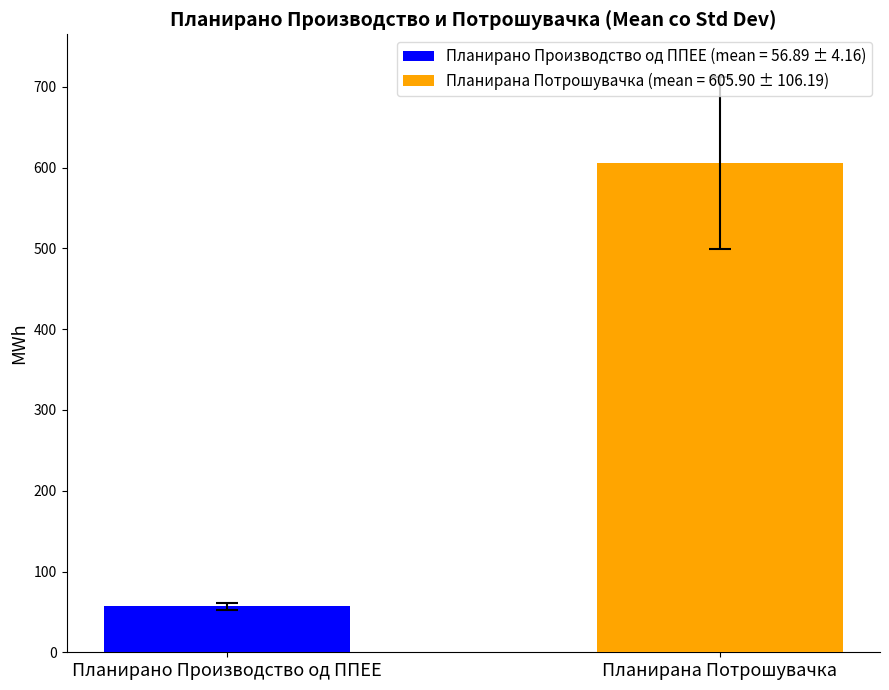

What is the lowest value of the Планирана Потрошувачка (mean = 605.90 ± 106.19) series?

605.9